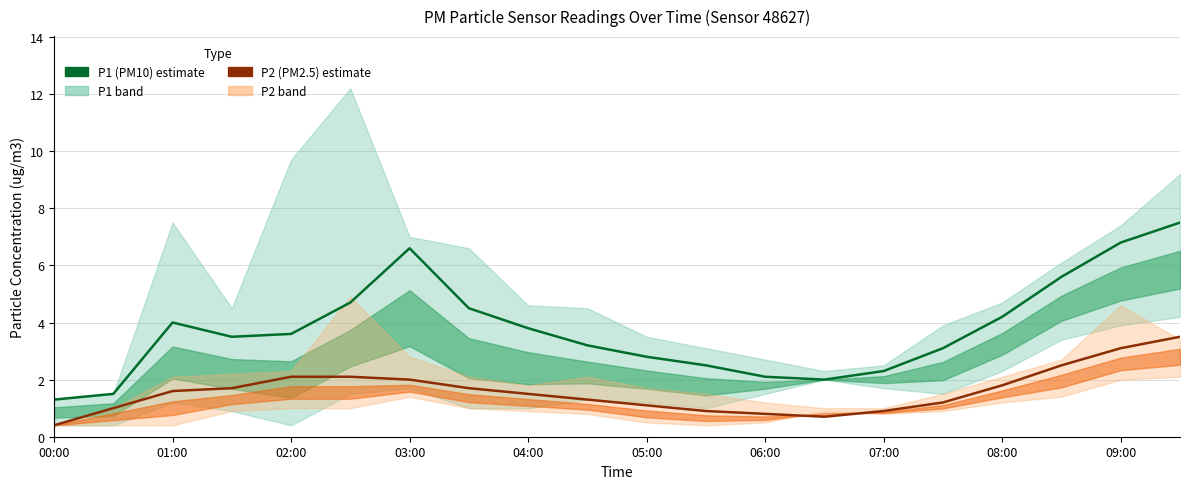

Reading left to right, list all the values displayed in this chart.

P1 (PM10): 1.3	1.5	4.0	3.5	3.6	4.7	6.6	4.5	3.8	3.2	2.8	2.5	2.1	2.0	2.3	3.1	4.2	5.6	6.8	7.5
P2 (PM2.5): 0.4	1.0	1.6	1.7	2.1	2.1	2.0	1.7	1.5	1.3	1.1	0.9	0.8	0.7	0.9	1.2	1.8	2.5	3.1	3.5